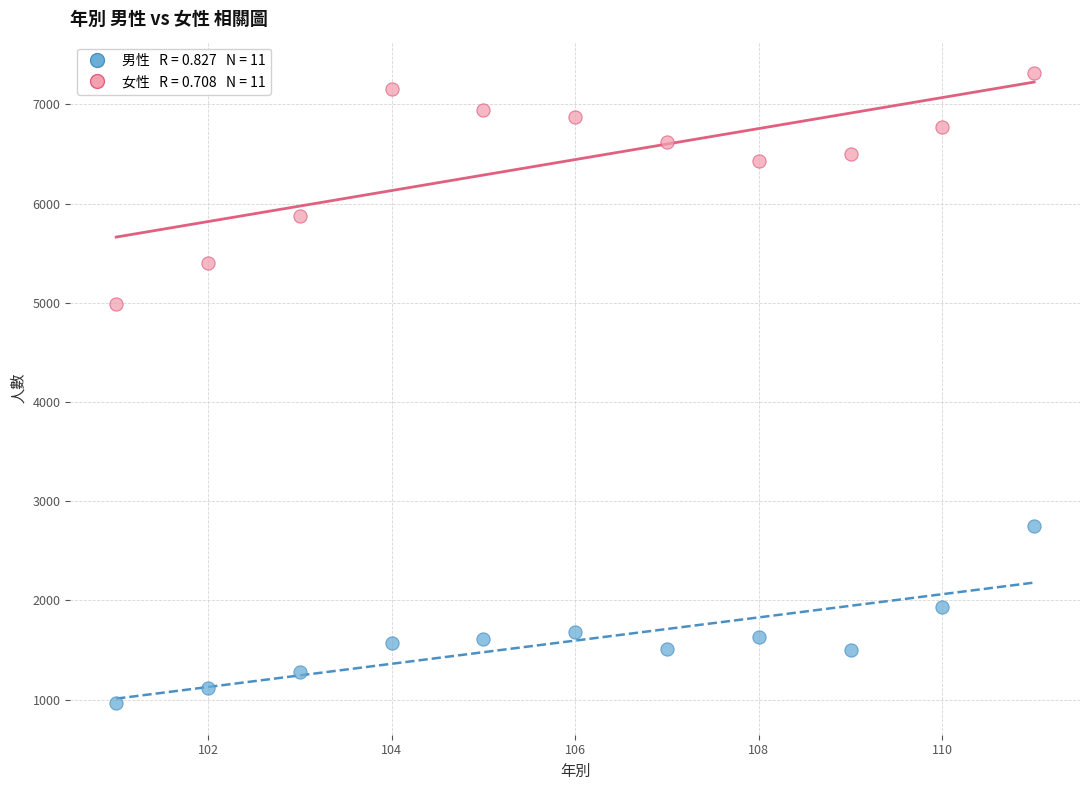

Across all series, what Y value is closest to 4138?

4992